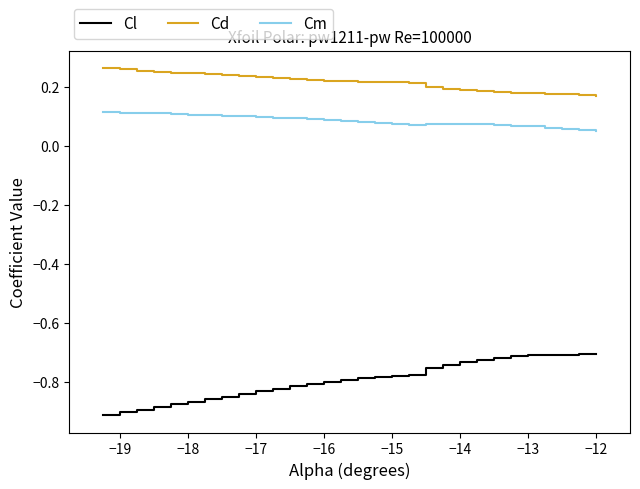

Which series has the widest spread of values?

Cl